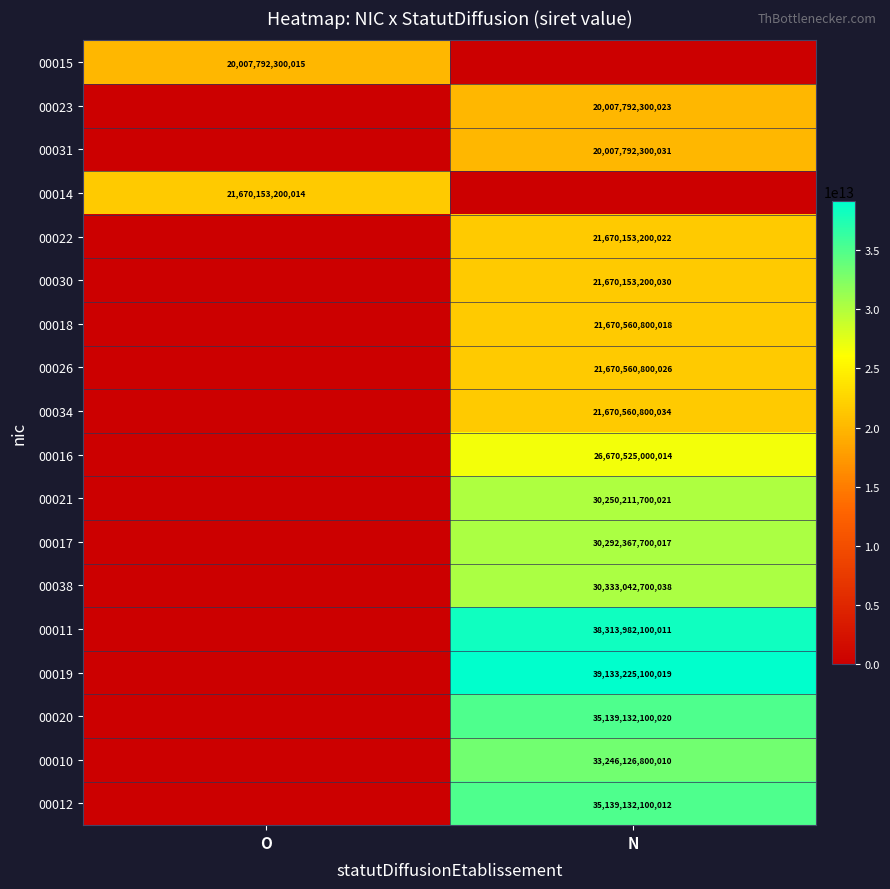

How many data points does each series have?

2